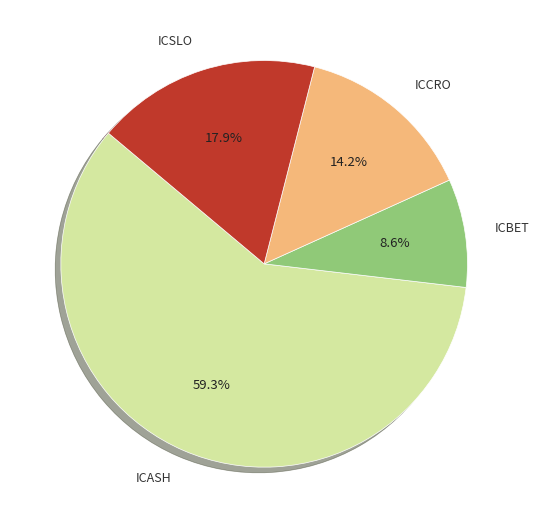

How much of the chart is everything except ICASH?

40.7%